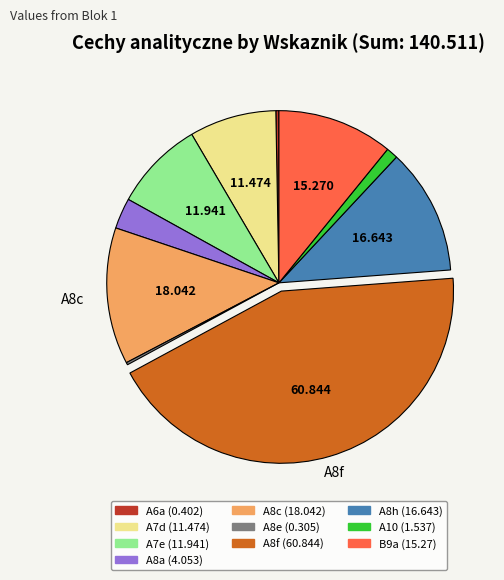

Does any single category account for the majority?

No